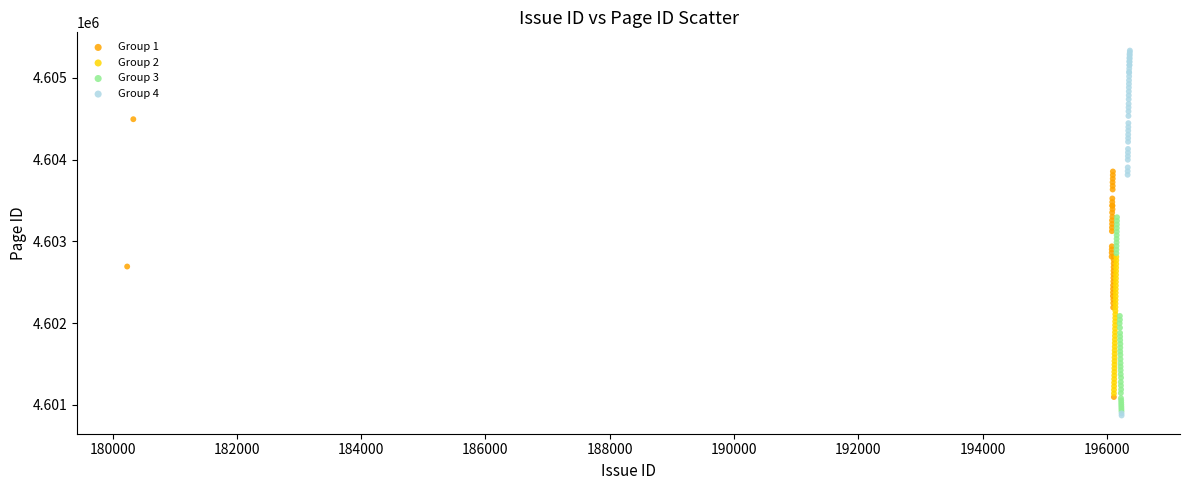

Which series has the widest spread of Y values?

Group 4